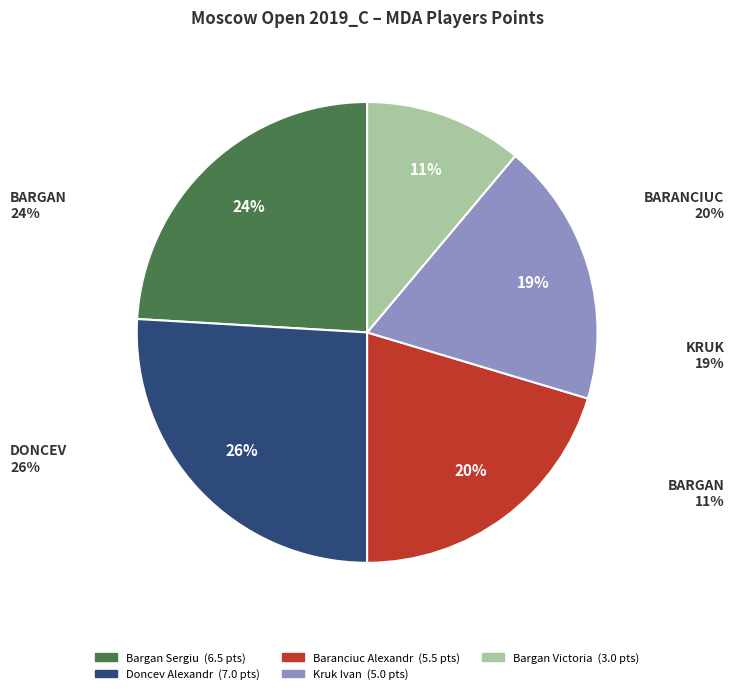

Which has a higher value, Doncev Alexandr or Kruk Ivan?

Doncev Alexandr